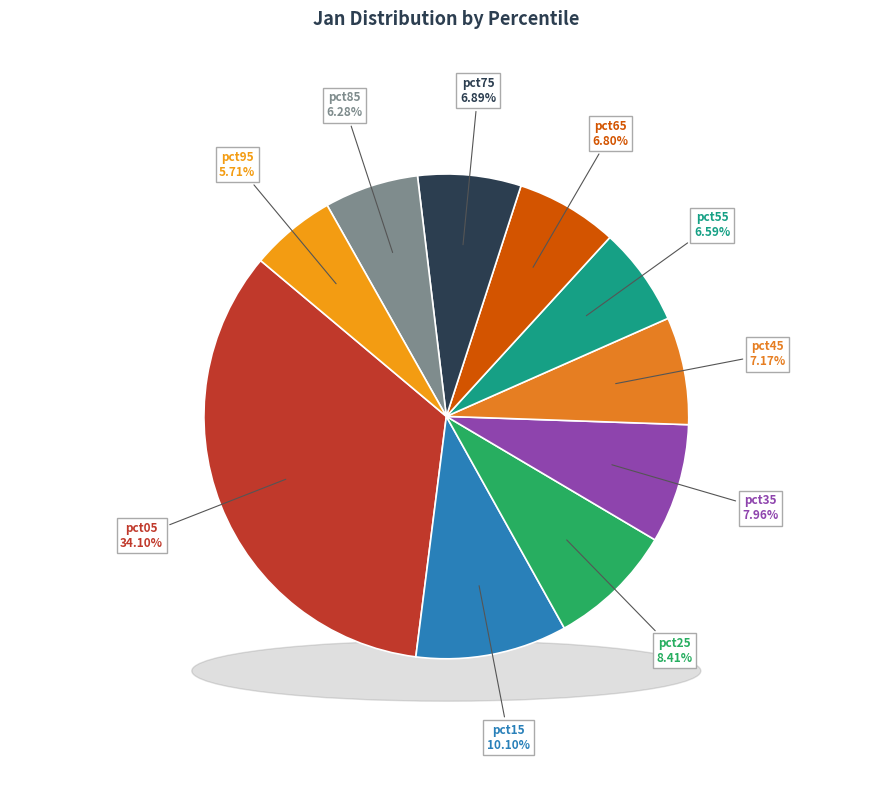

What portion of the pie excludes pct75?

93.1%